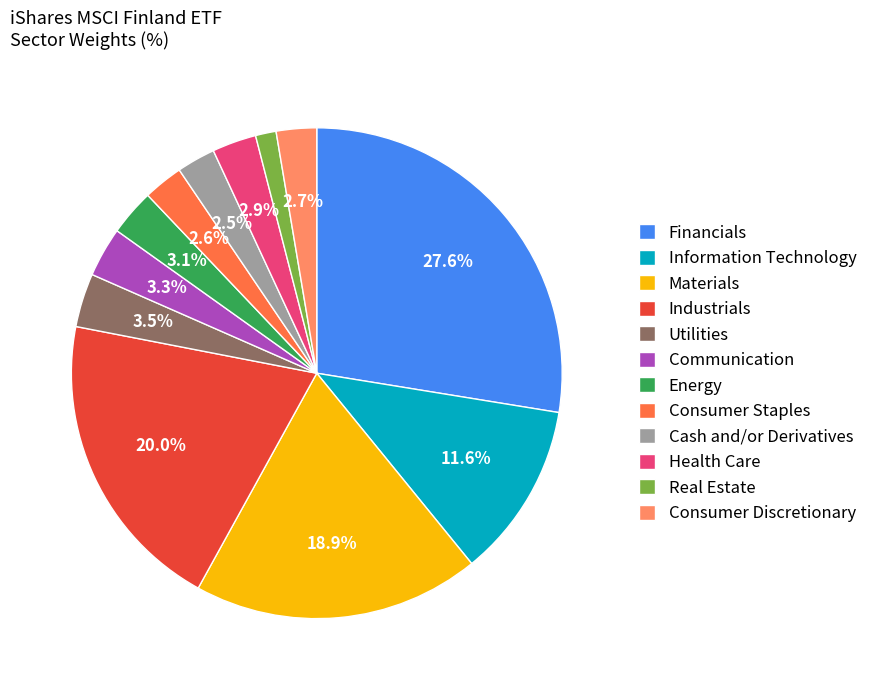

Which slice is the largest?

Financials